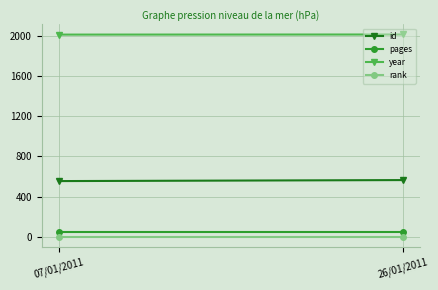

What position from the right is 26/01/2011?

1